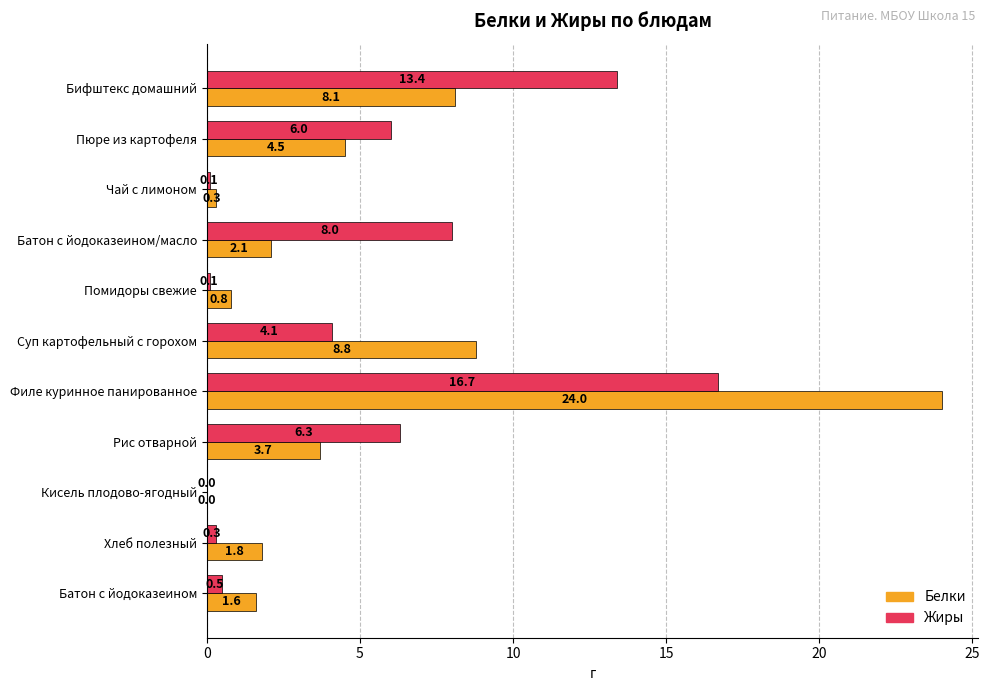

What is the maximum value shown in the chart?

24.0